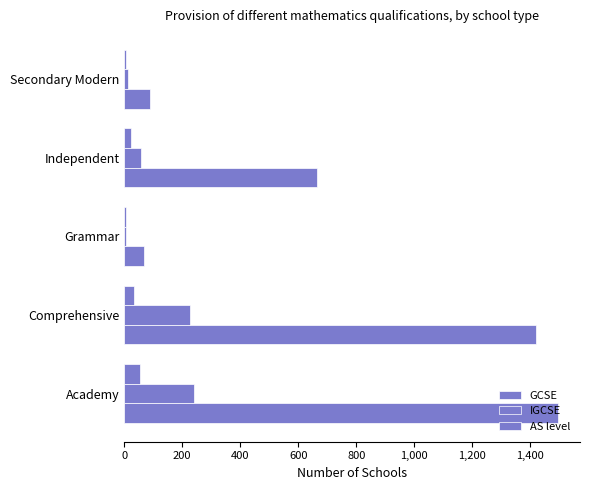

What is the lowest value of the GCSE series?

69